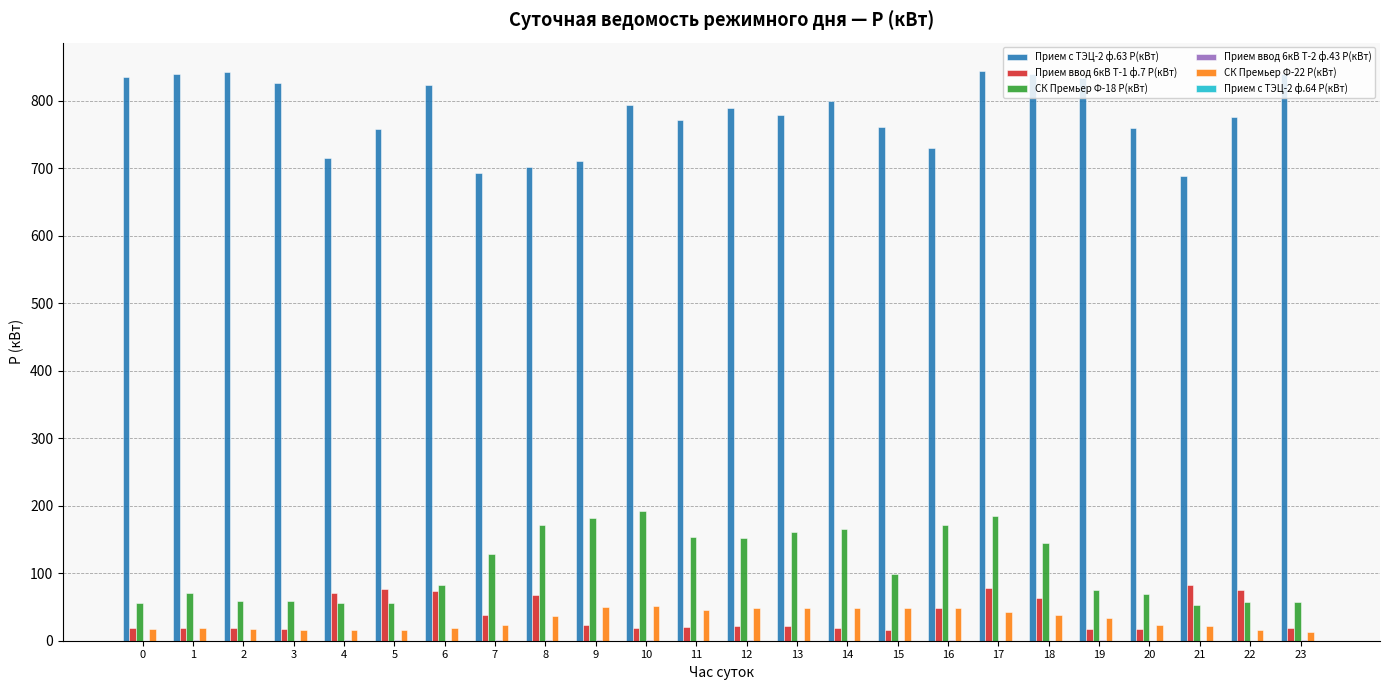

Which series has the widest spread of values?

Прием с ТЭЦ-2 ф.63 P(кВт)